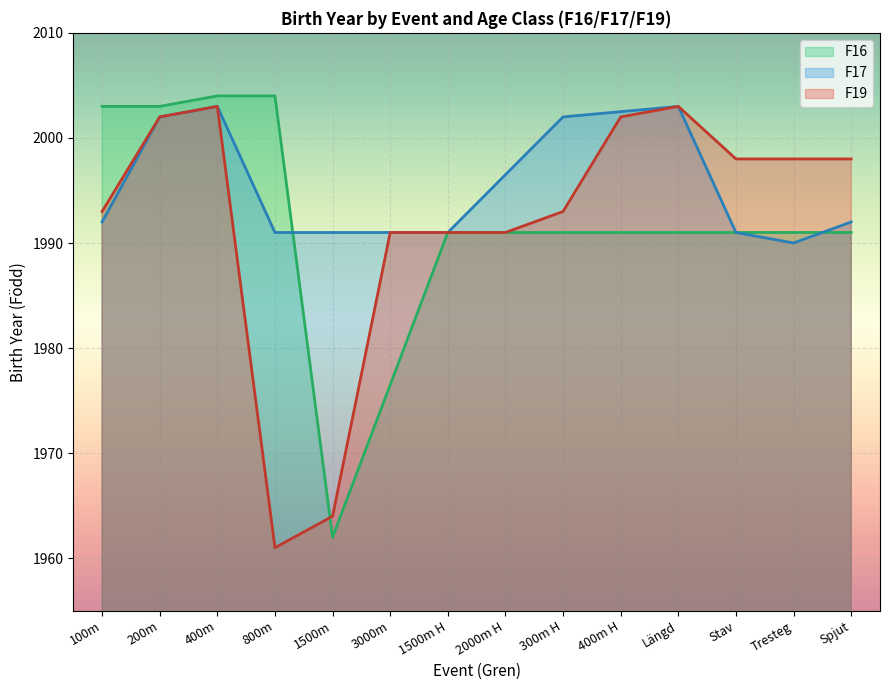

Which category has the highest value in the F16 line series?

400m